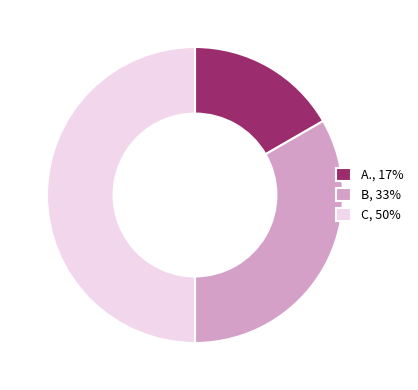

Approximately how many times larger is the value at C compared to A.?

3.0